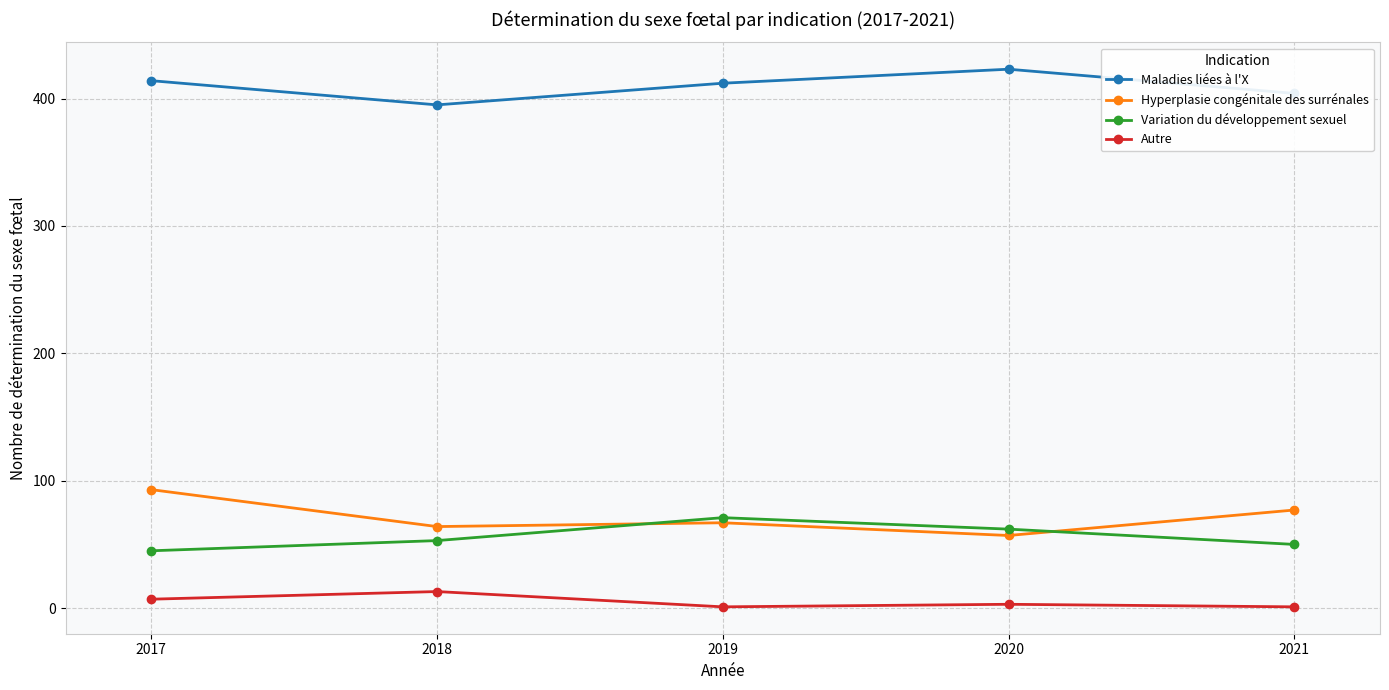

What is the difference between the maximum and minimum values in the Hyperplasie congénitale des surrénales series?

36